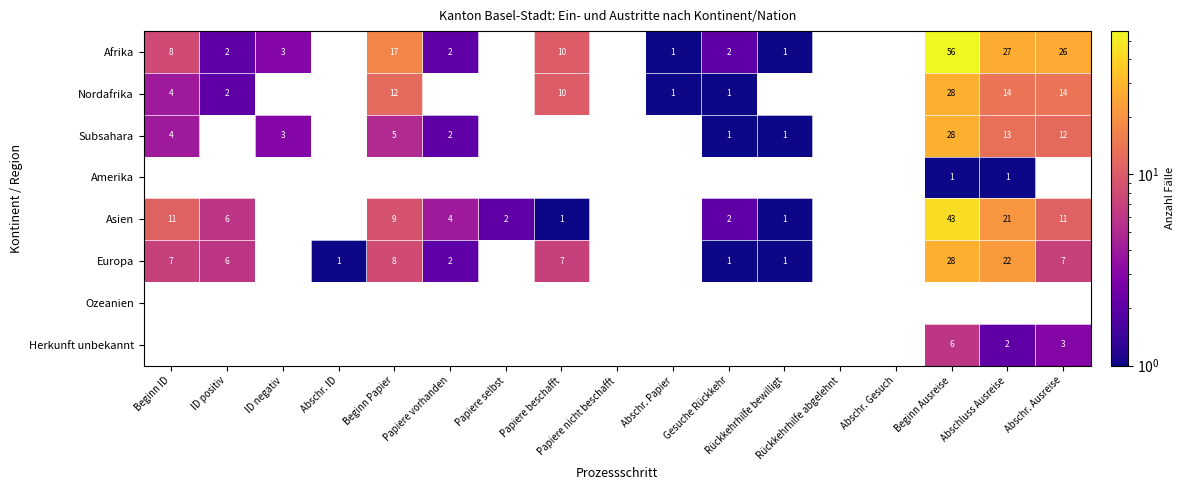

The value of Subsahara at Abschr. Ausreise is 12. True or false?

True